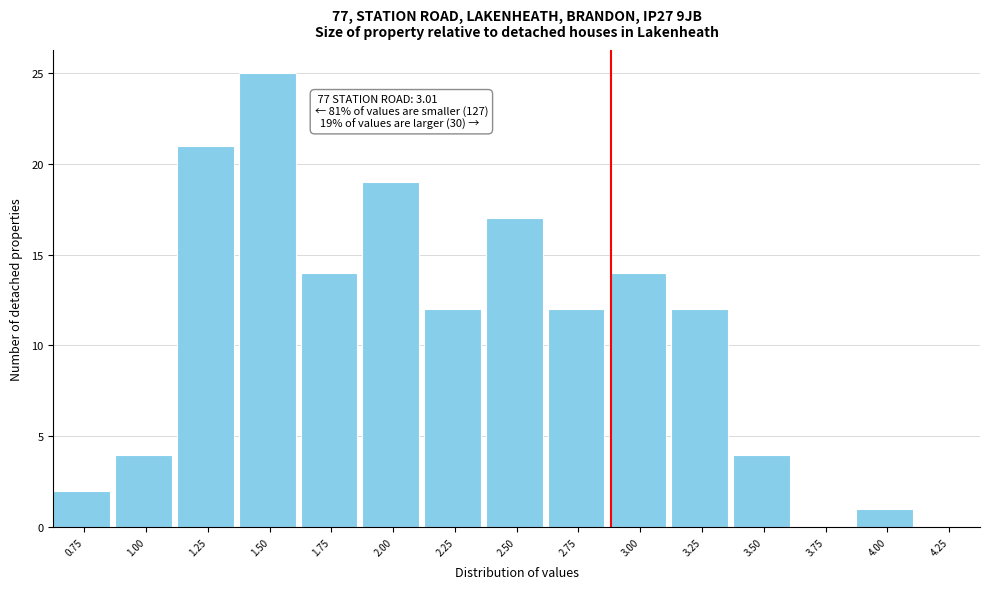

Reading left to right, transcribe all the data shown in this chart.

0.75=2	1.00=4	1.25=21	1.50=25	1.75=14	2.00=19	2.25=12	2.50=17	2.75=12	3.00=14	3.25=12	3.50=4	3.75=0	4.00=1	4.25=0